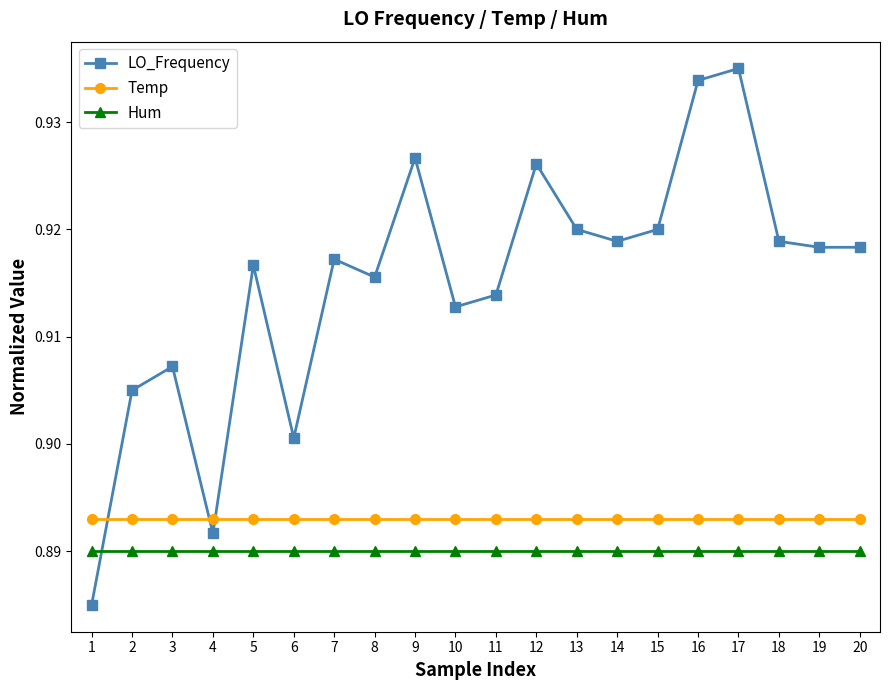

Rank the series at 13 from highest to lowest value.

LO_Frequency, Temp, Hum